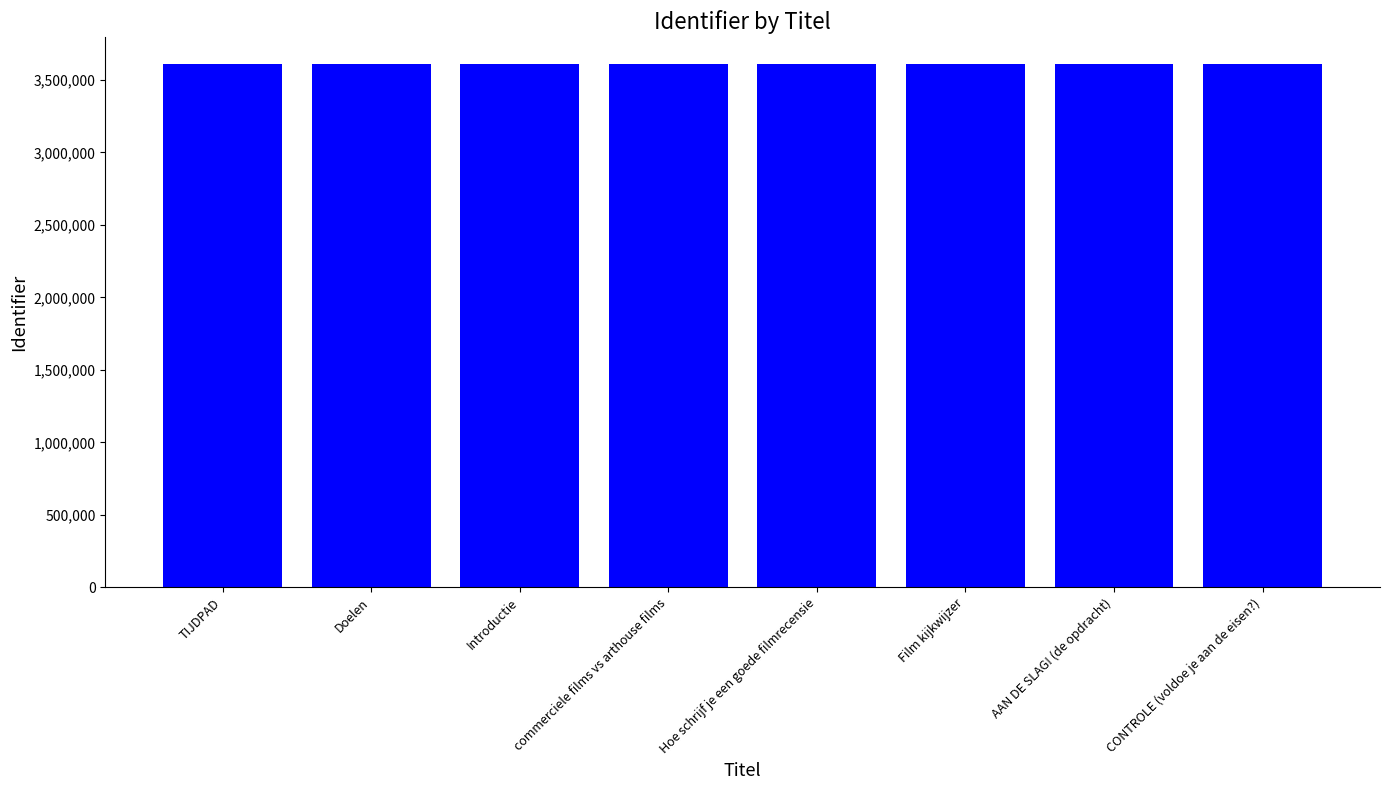

What is the smallest value displayed?

3612720